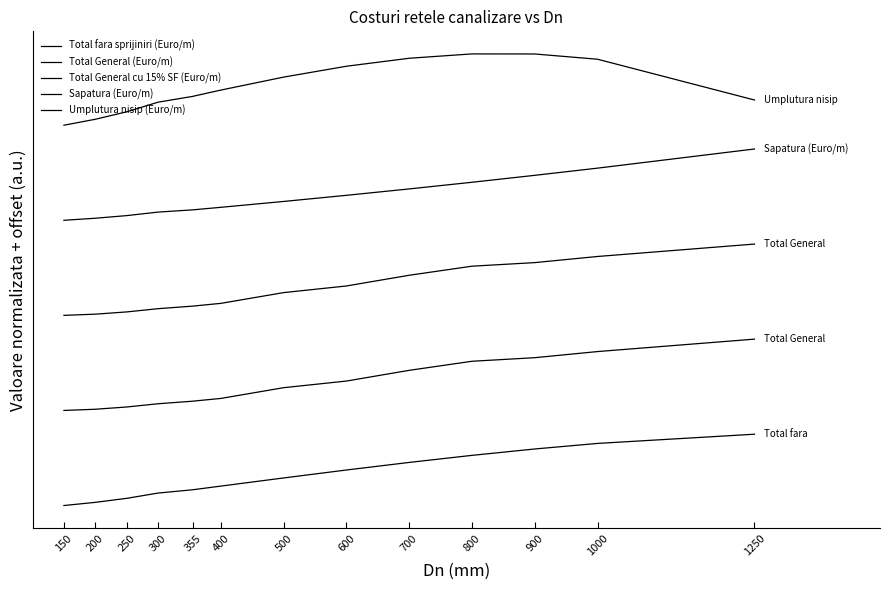

What is the sum of the Total General (Euro/m) values at 400 and 900?

53.6